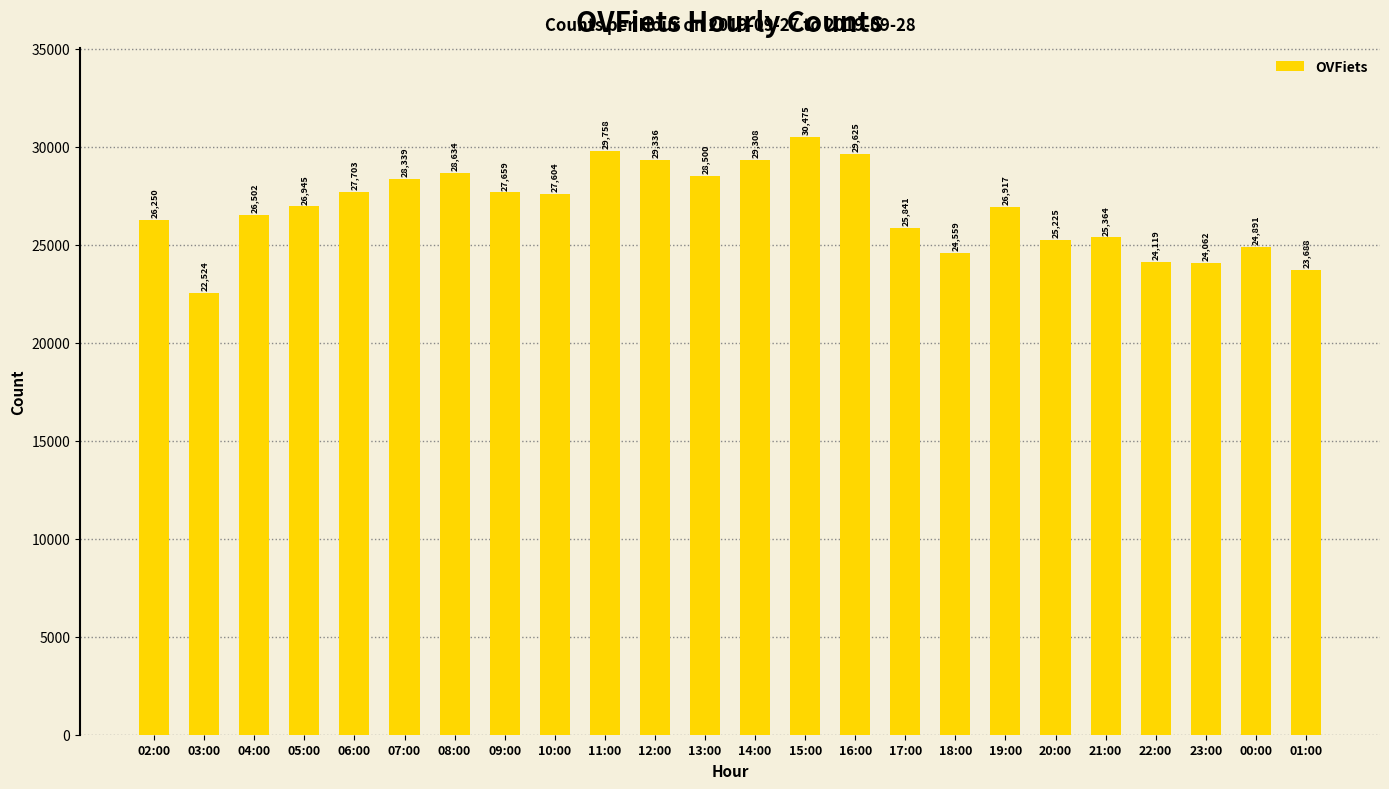

What is the label of the 23rd bar from the right?

03:00